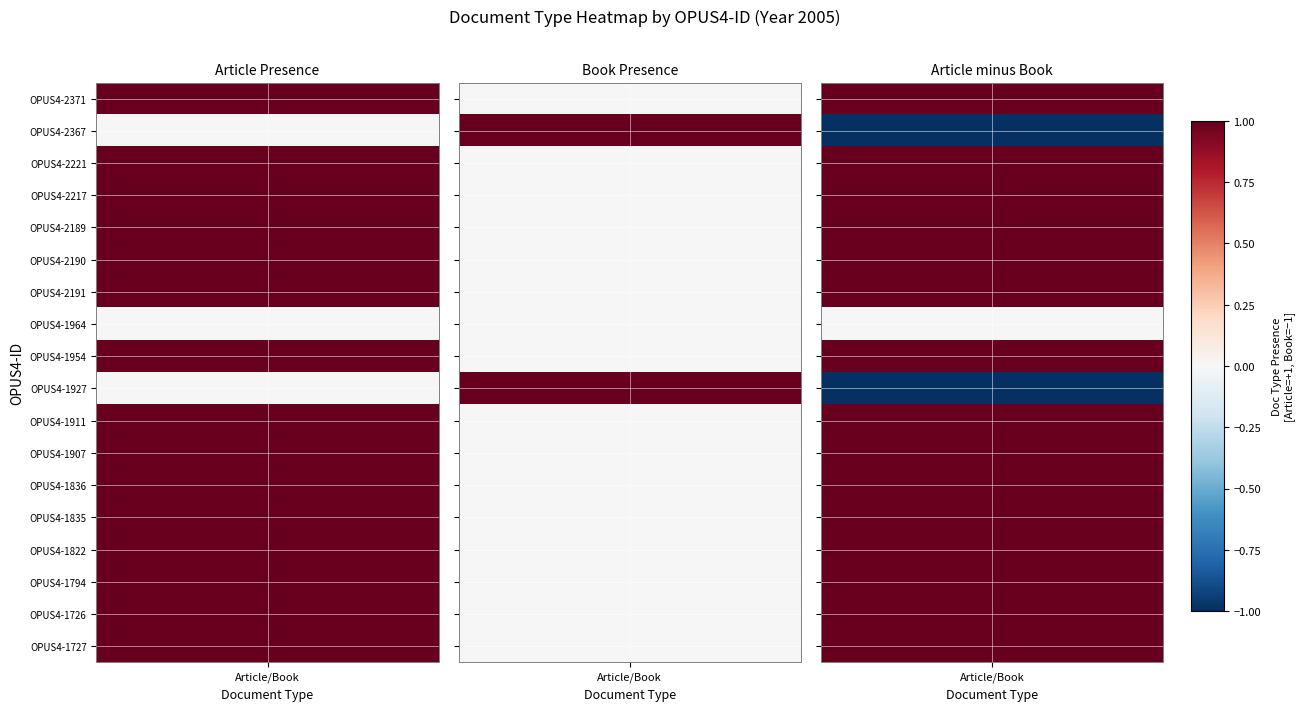

What is the total value across all series at OPUS4-2191?

1